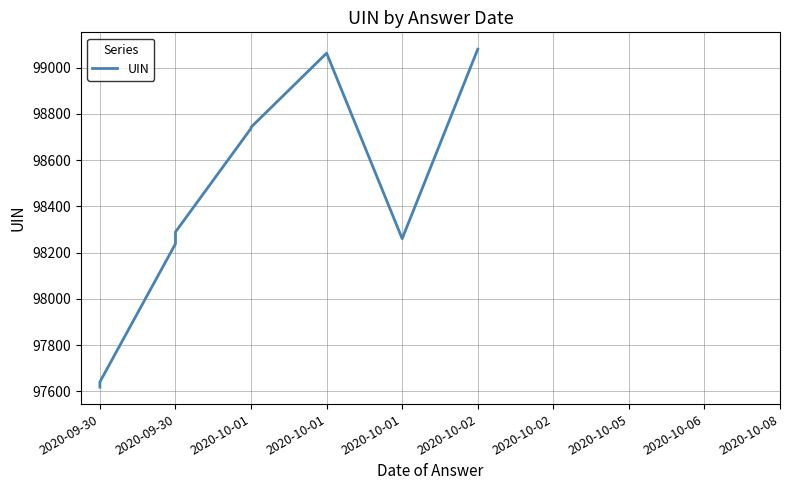

How many interior local peaks (higher than both neighbors) does the data have?

1